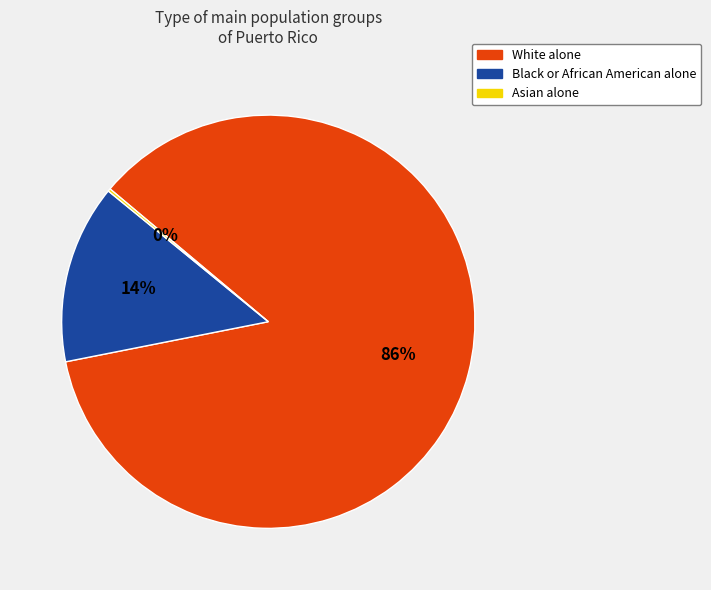

Which slice is the largest?

White alone